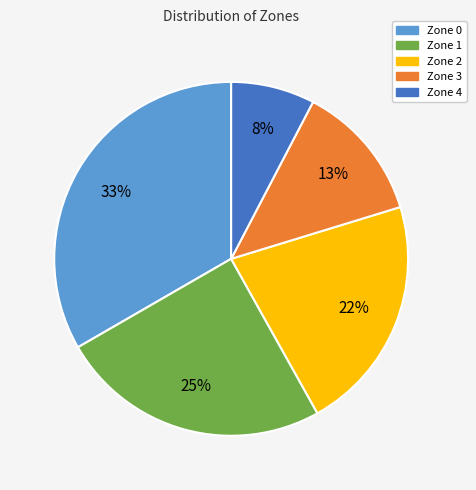

Is Zone 0 the majority of the pie?

No